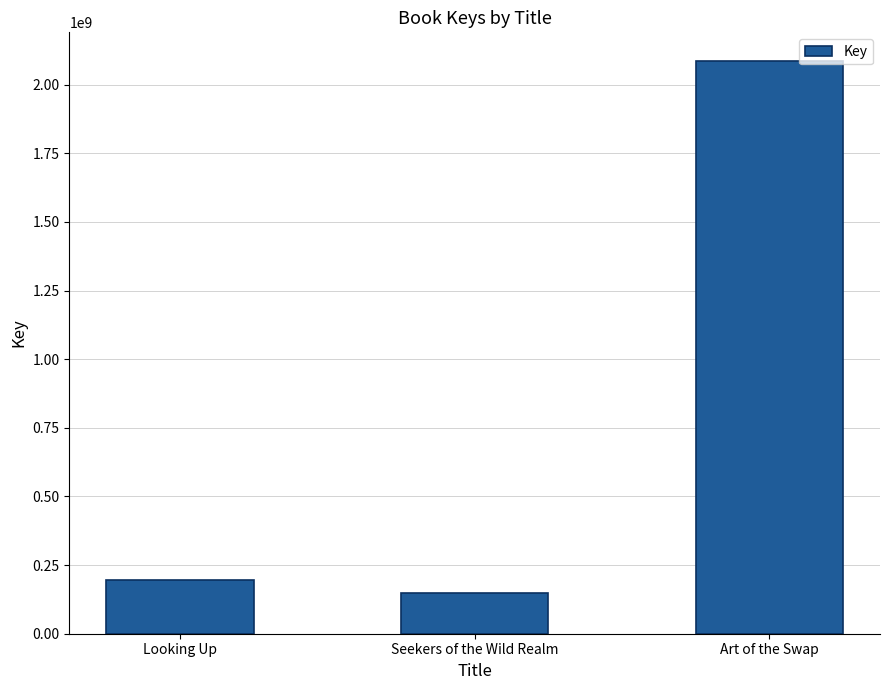

Which has a higher value, Looking Up or Seekers of the Wild Realm?

Looking Up